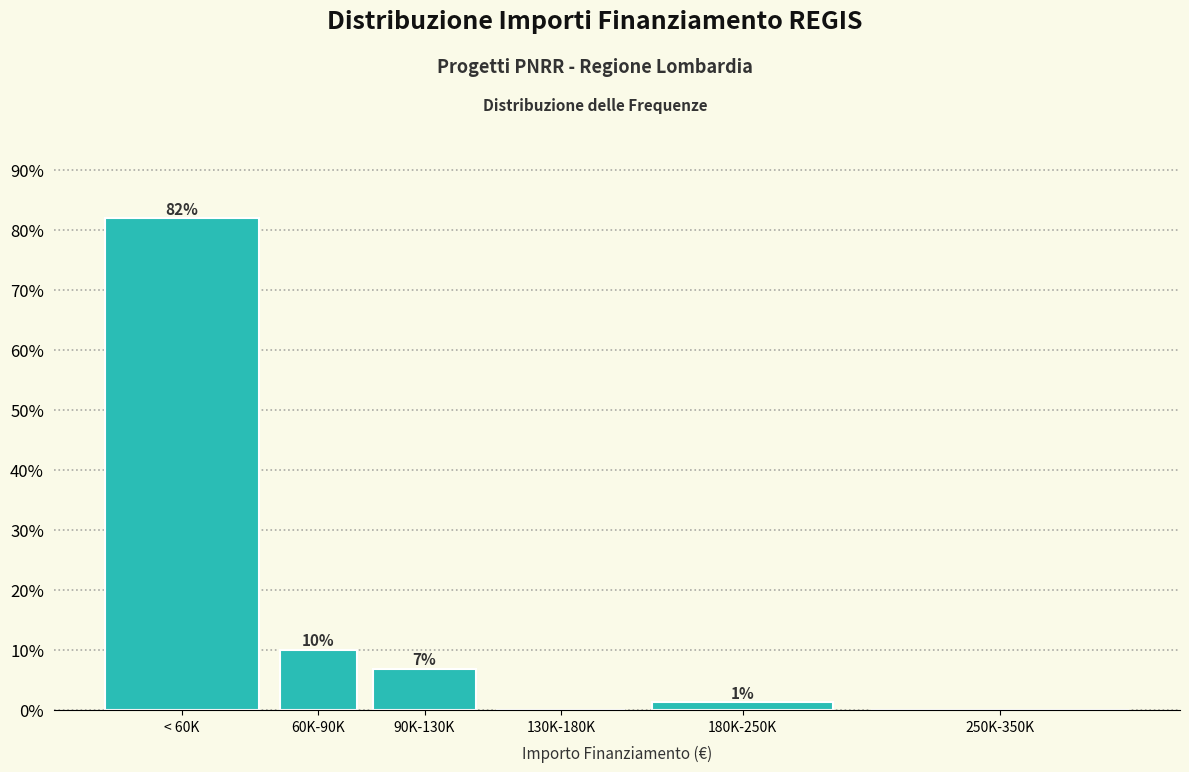

Which category has the highest value across all series?

< 60K